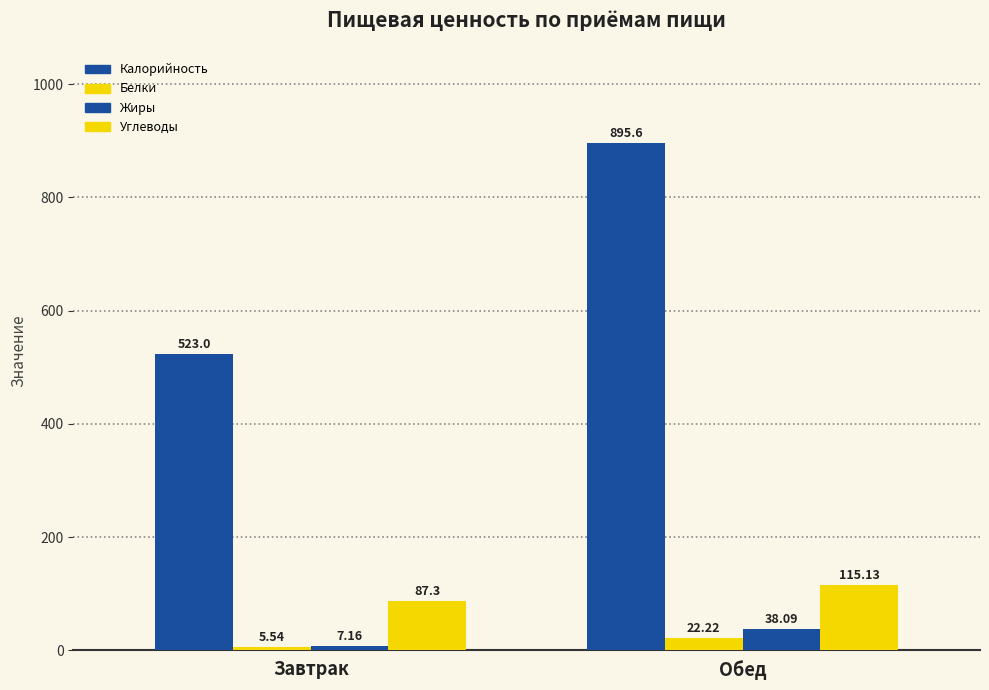

At which category does the chart reach its peak across all series?

Обед